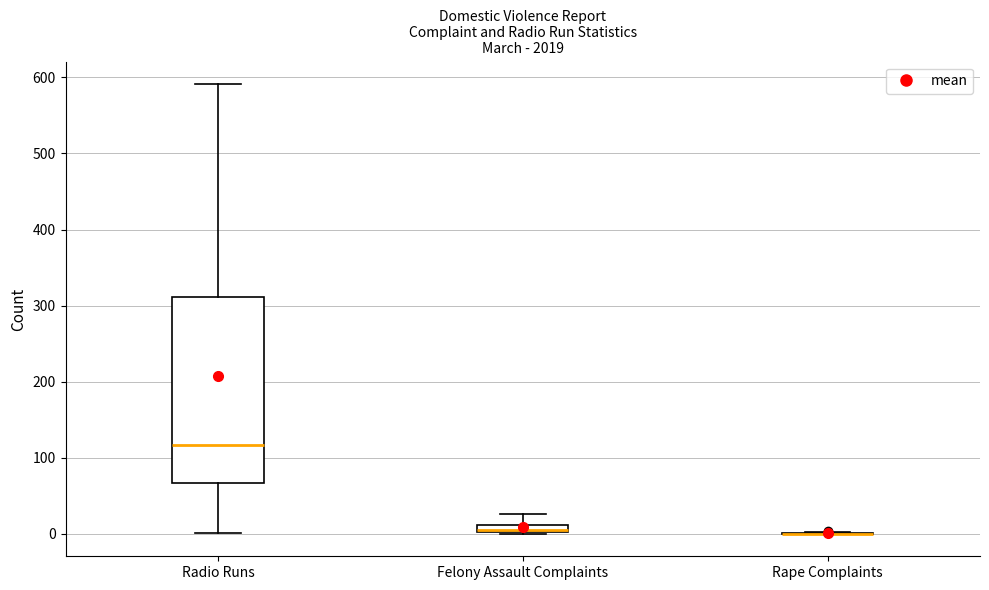

Comparing the boxes themselves (not the whiskers), which one is the tallest?

Radio Runs